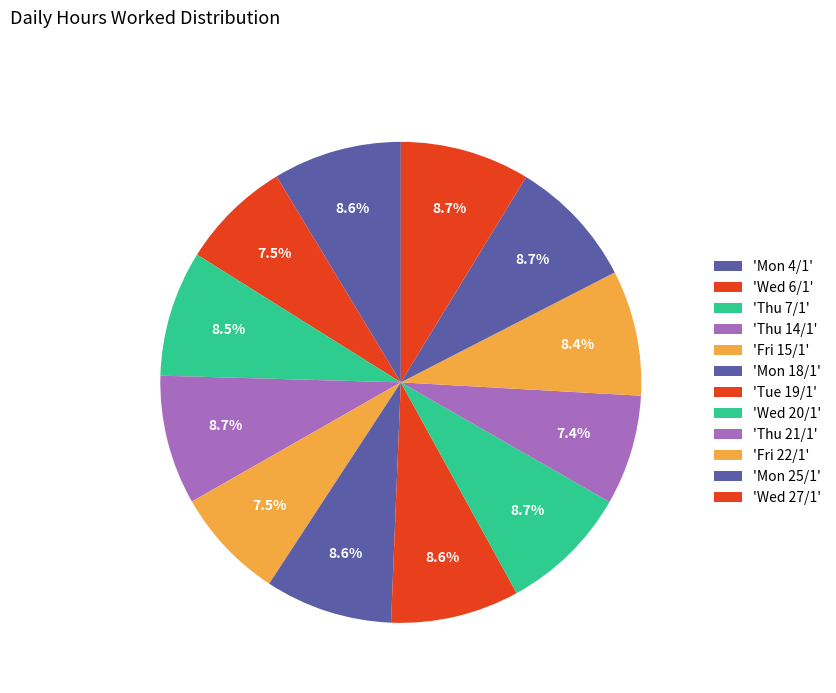

Count the number of slices in the pie.

12